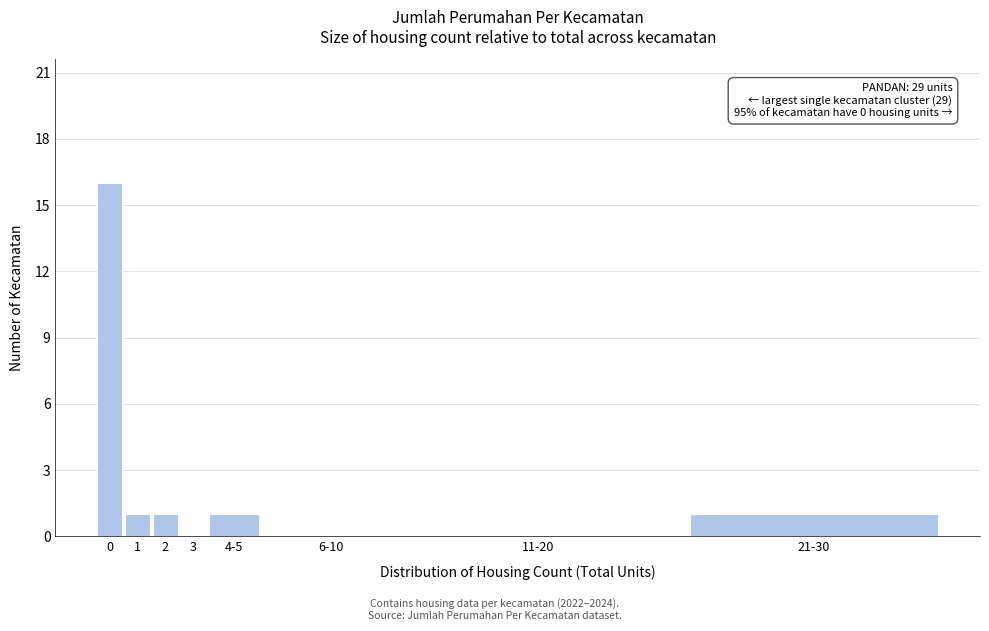

Reading right to left, extract all data points from this chart.

21-30=1	11-20=0	6-10=0	4-5=1	3=0	2=1	1=1	0=16